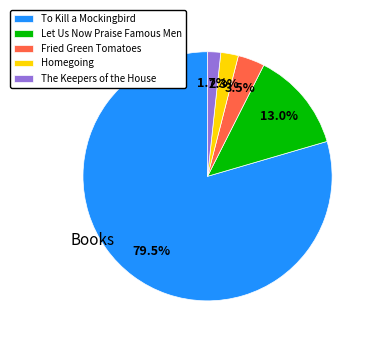

Does Fried Green Tomatoes represent more than half of the total?

No